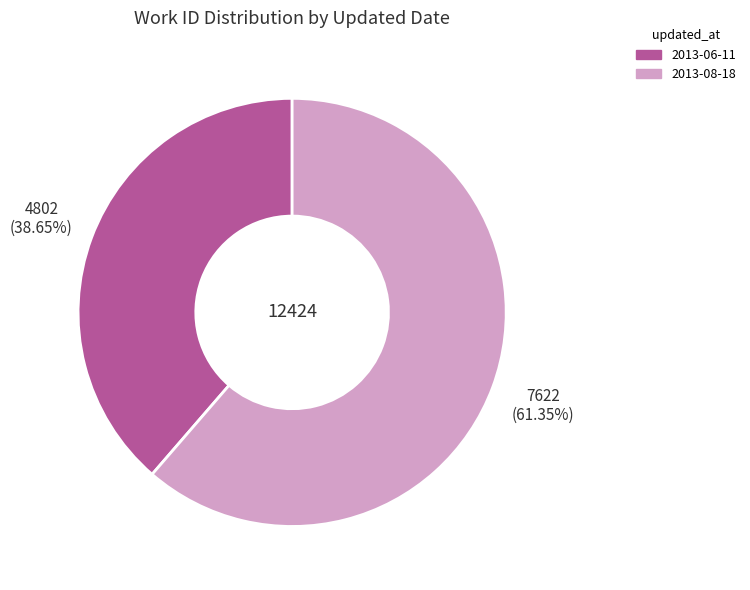

To the nearest percent, what portion does 2013-06-11 represent?

39%